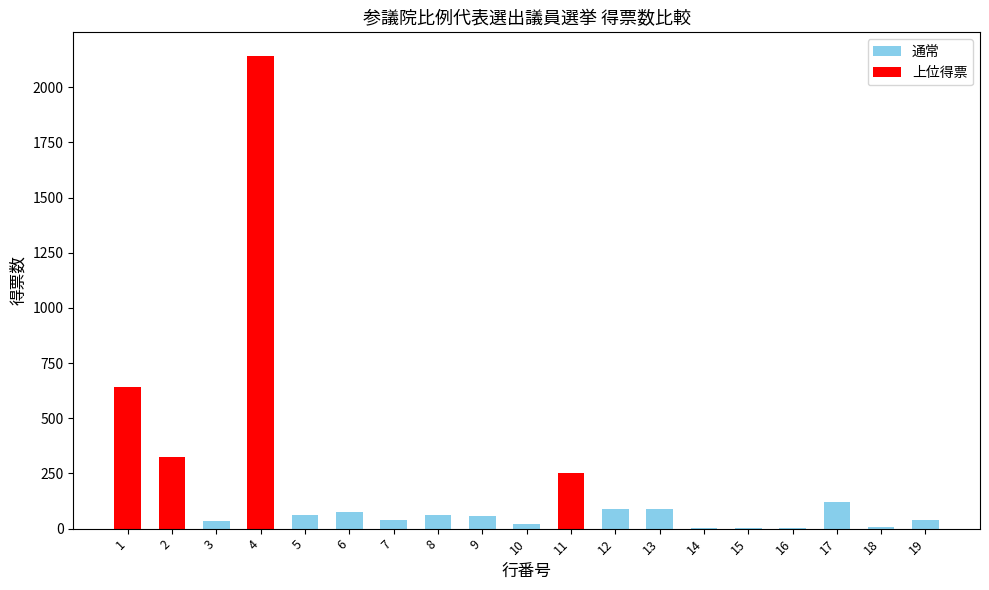

How many distinct data groups are displayed?

1